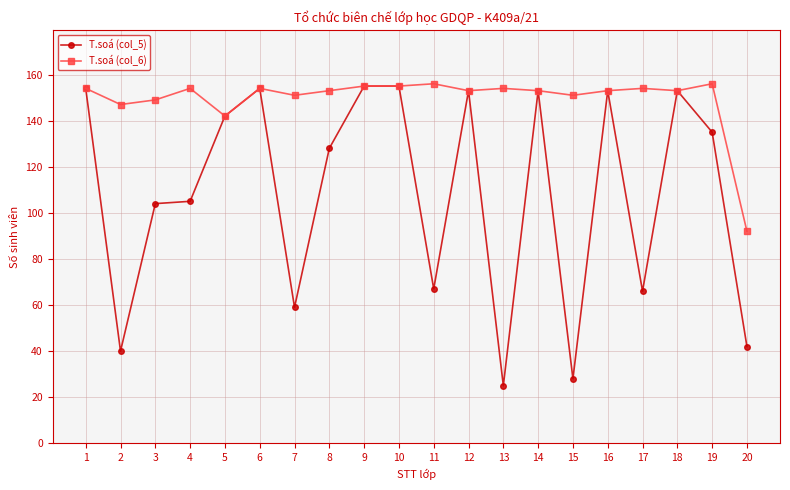

List the series in order of their overall mean, lowest first.

T.soá (col_5), T.soá (col_6)